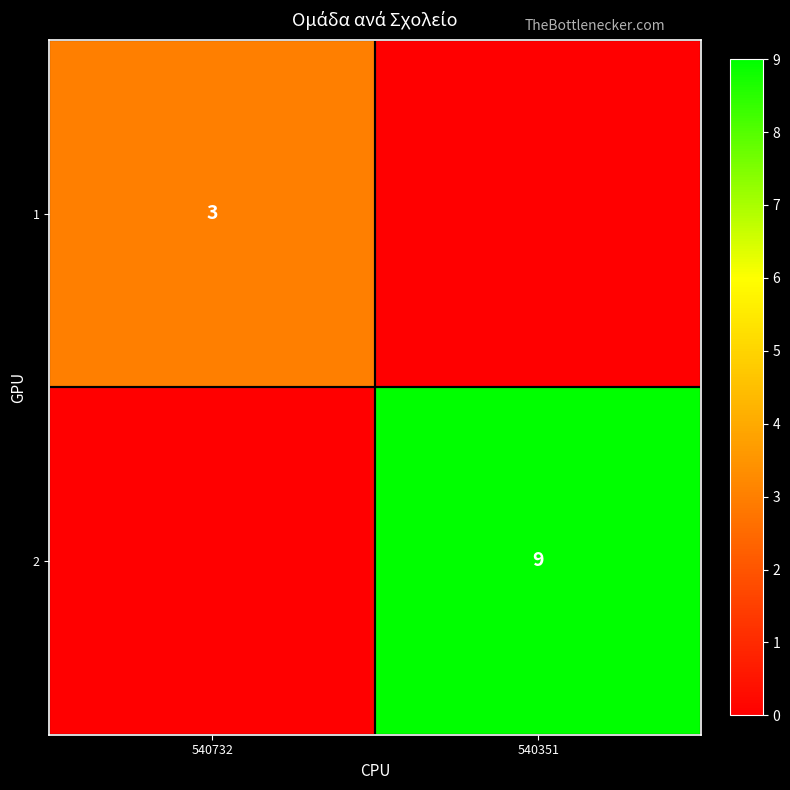

What is the difference between the highest and lowest values at 540351?

9